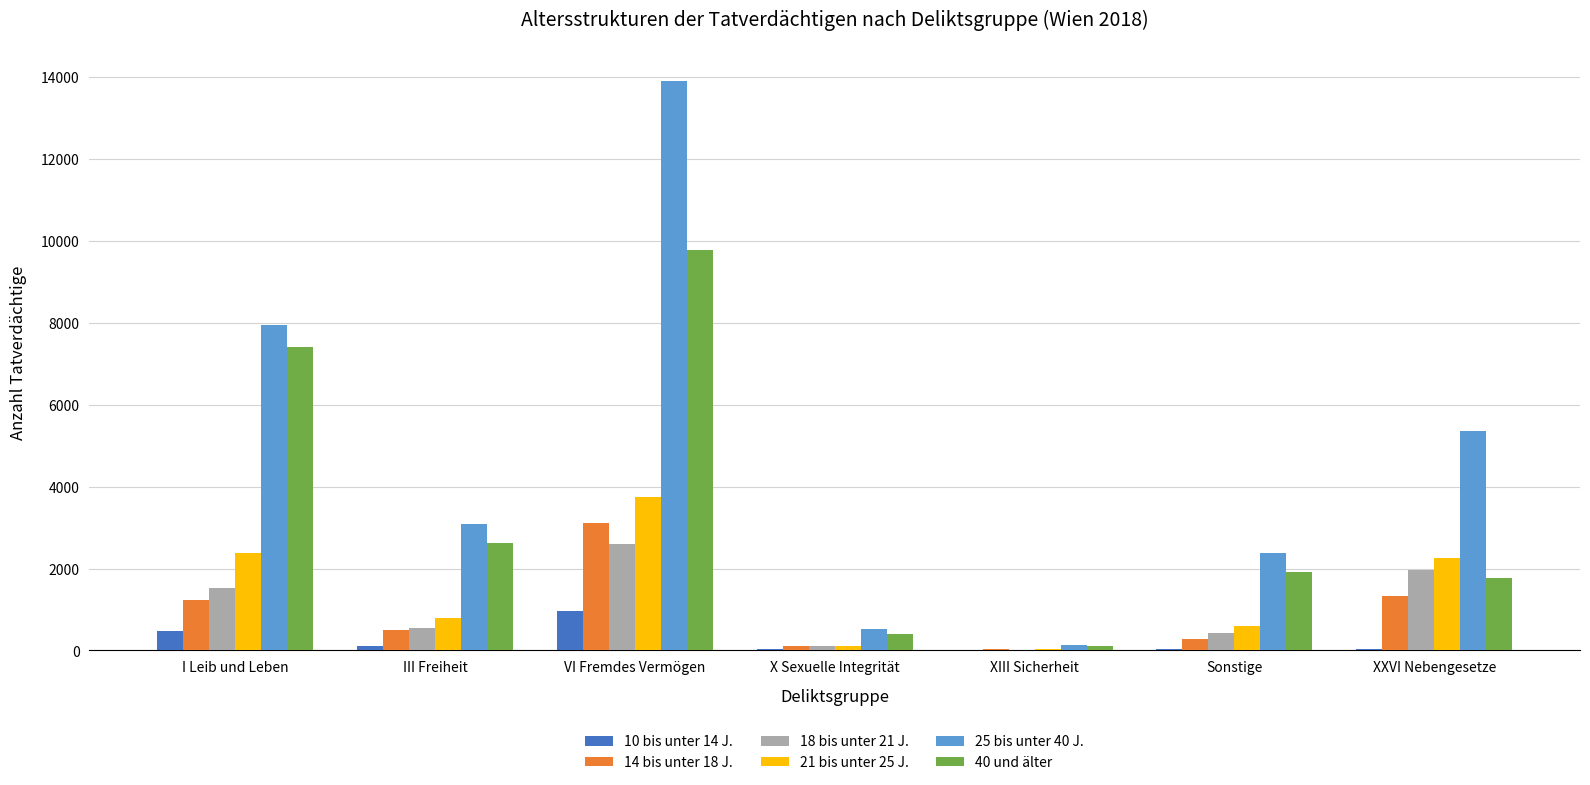

How many groups of bars are there?

7